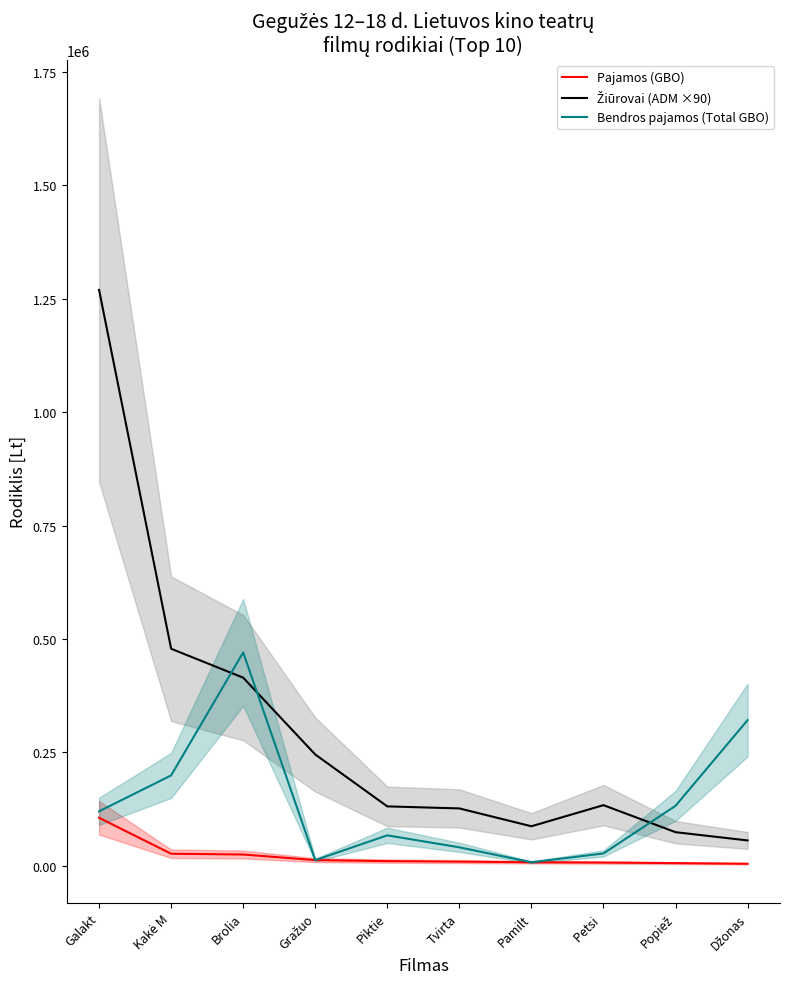

What is the approximate value of Žiūrovai (ADM ×90) at Pamilt?

87120.0